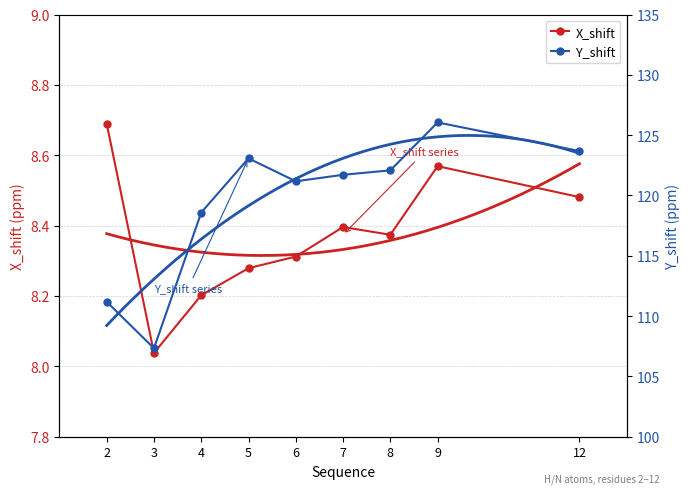

At how many categories does at least one series exceed 122?

4